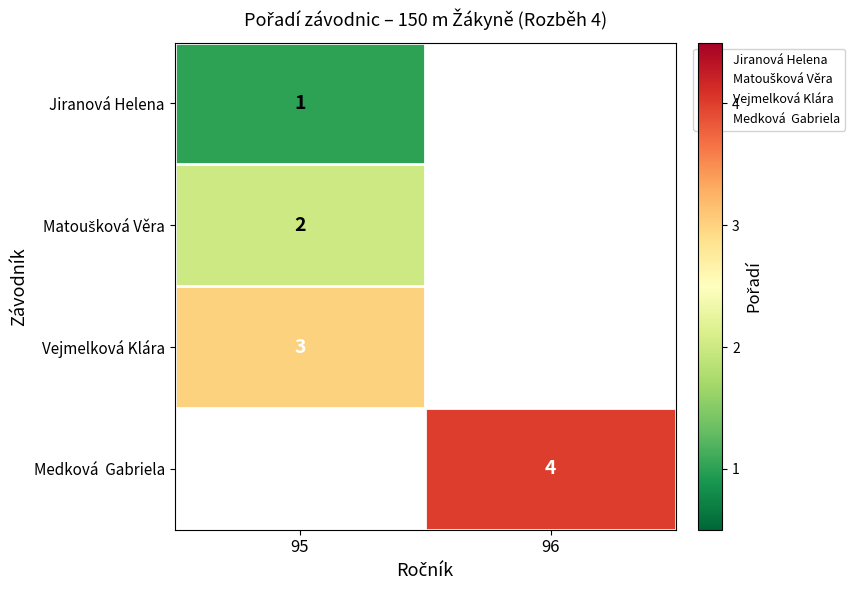

Is the value of Medková Gabriela at 96 greater than the value of Vejmelková Klára at 95?

Yes